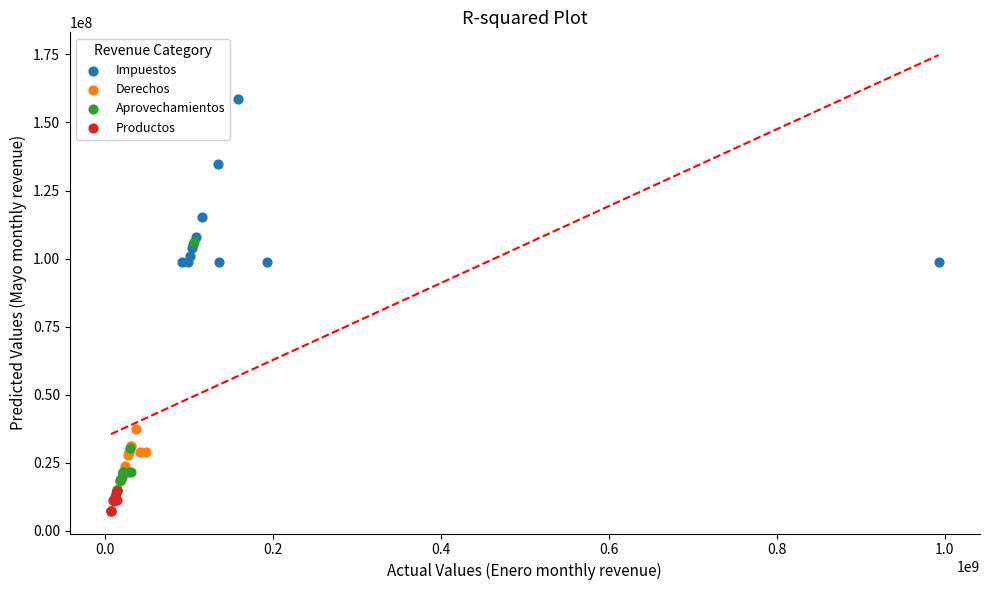

What are all the series names shown in the legend?

Impuestos, Derechos, Aprovechamientos, Productos